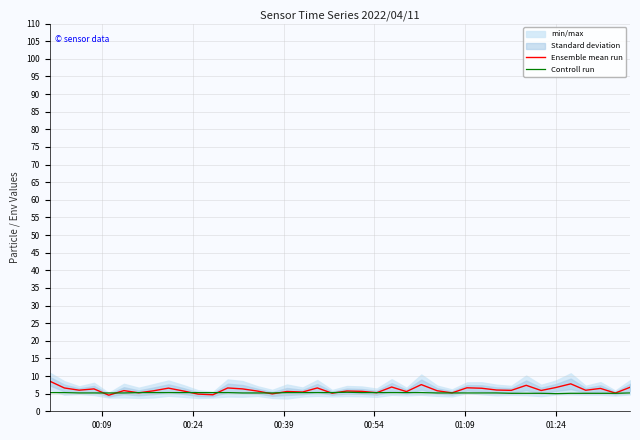

Reading right to left, what are all the values shown in this chart?

Ensemble mean run: 6.8	5.2	6.5	6.0	7.8	6.8	5.9	7.4	5.9	6.0	6.5	6.7	5.2	5.8	7.6	5.6	6.9	5.3	5.7	5.8	5.1	6.6	5.5	5.6	4.9	5.7	6.3	6.6	4.7	4.9	5.8	6.6	5.8	5.2	5.9	4.6	6.3	6.0	6.6	8.6
Controll run: 5.2	5.1	5.1	5.1	5.1	5.0	5.1	5.1	5.1	5.2	5.2	5.2	5.2	5.2	5.3	5.3	5.3	5.3	5.3	5.4	5.3	5.3	5.3	5.3	5.2	5.2	5.2	5.3	5.3	5.3	5.3	5.3	5.3	5.3	5.2	5.2	5.2	5.2	5.3	5.3